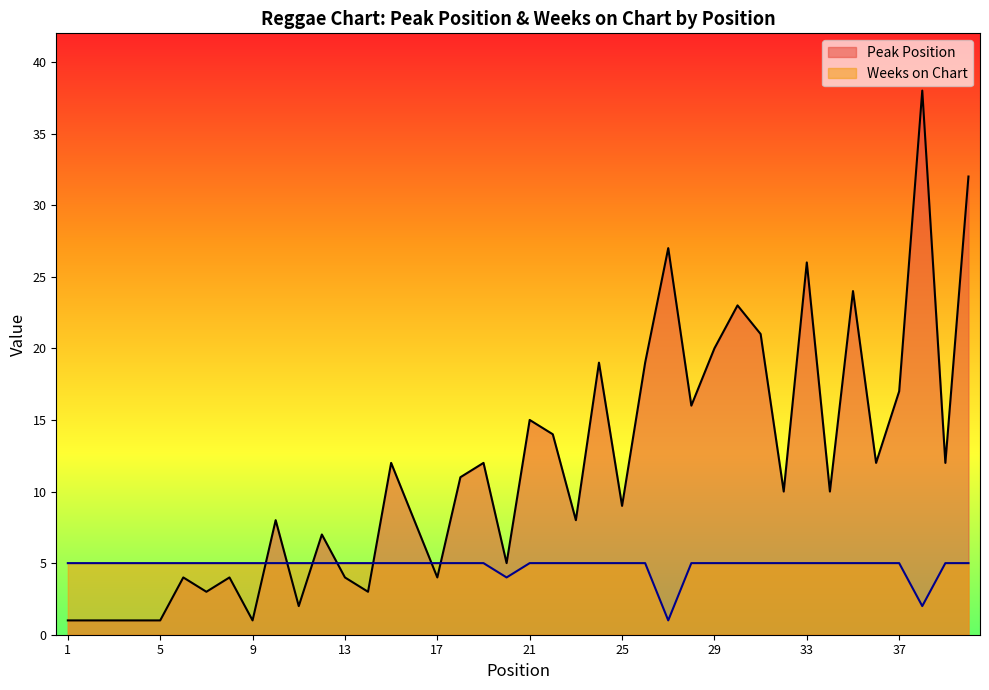

Does the chart have visible grid lines?

No